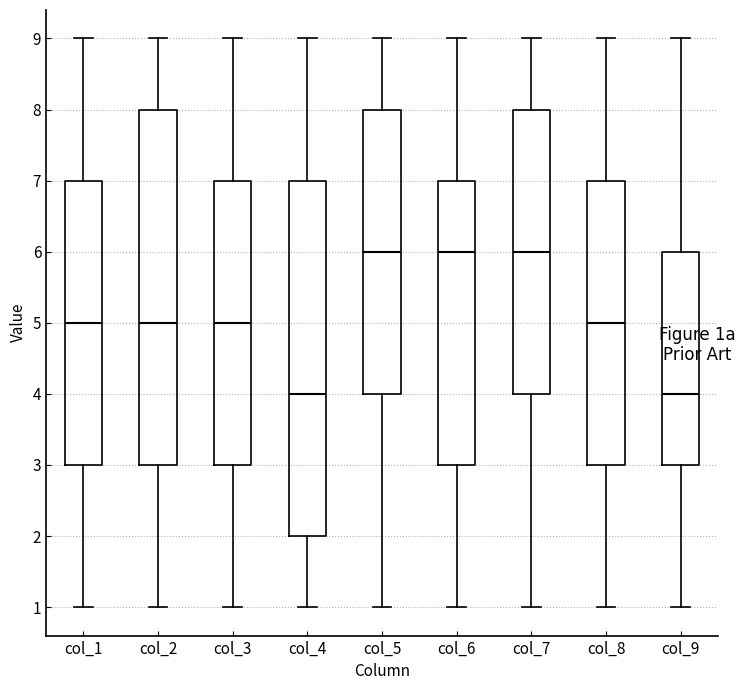

Where is the lower edge of the box for col_8 on the y-axis? The values are not printed on the chart, so give them approximately, as read against the axis.

3